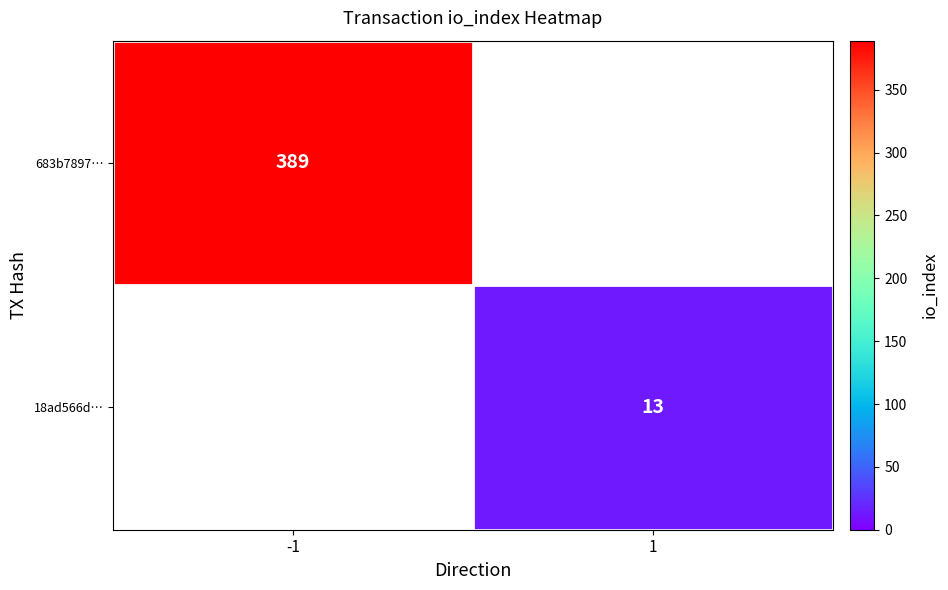

The value of 683b7897… at -1 is 607. True or false?

False